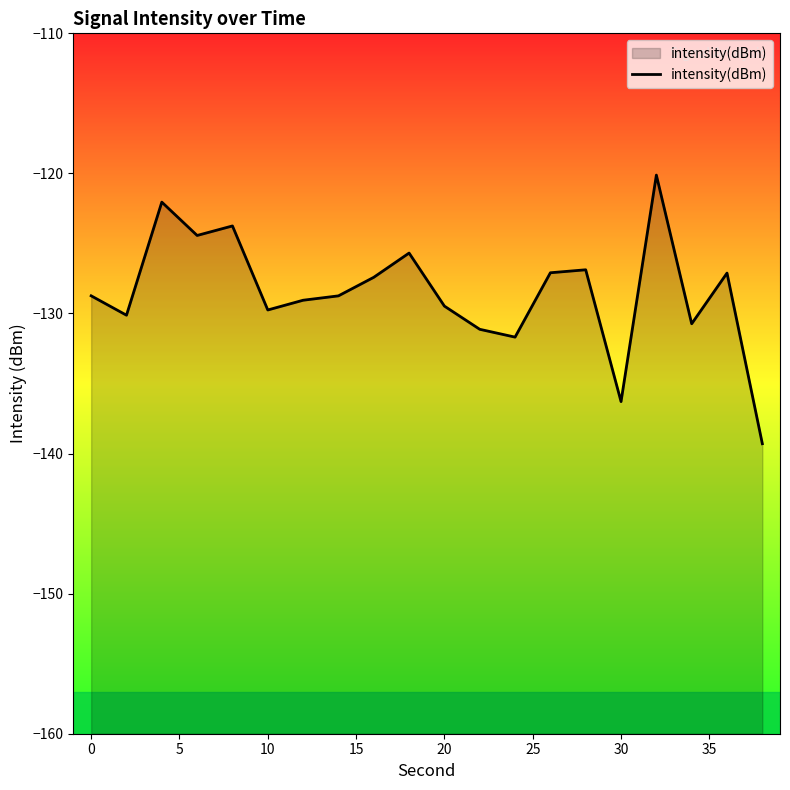

What is the greatest value displayed?

-120.1